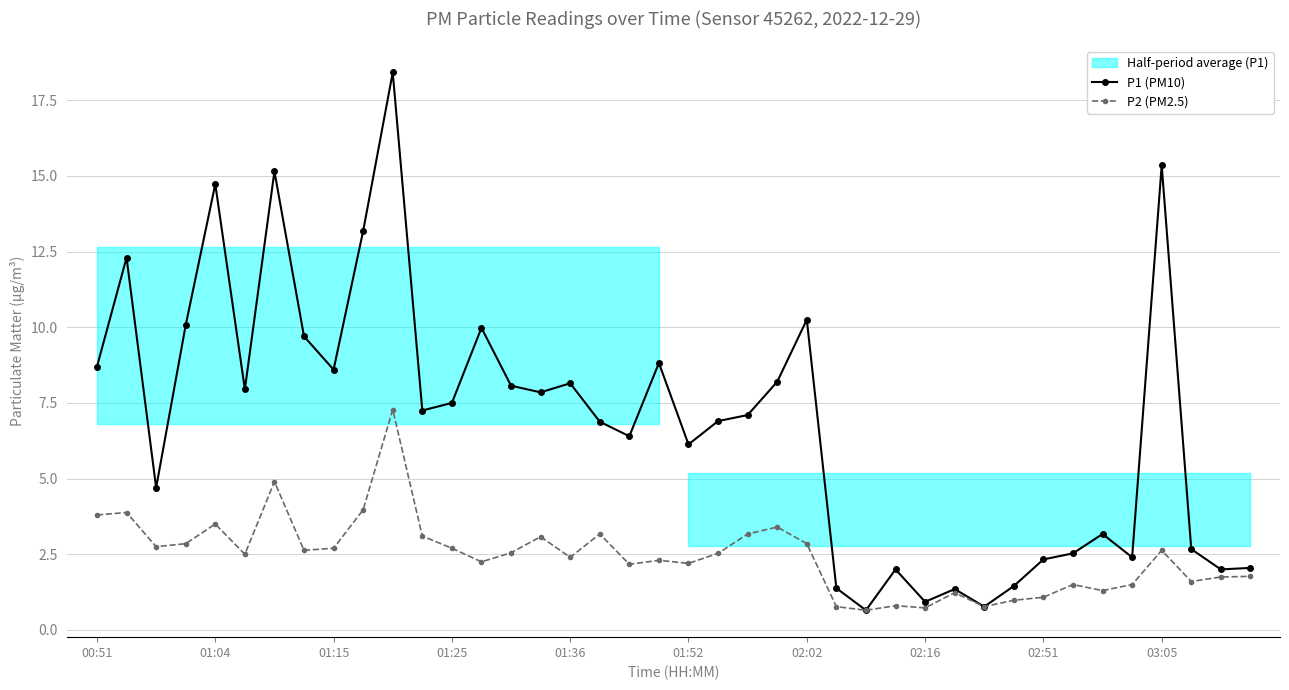

Reading left to right, what are all the values shown in this chart?

P1 (PM10): 8.7	12.3	4.7	10.1	14.7	8.0	15.2	9.7	8.6	13.2	18.4	7.2	7.5	10.0	8.1	7.8	8.2	6.9	6.4	8.8	6.1	6.9	7.1	8.2	10.2	1.4	0.7	2.0	0.9	1.4	0.8	1.4	2.3	2.5	3.2	2.4	15.3	2.7	2.0	2.0
P2 (PM2.5): 3.8	3.9	2.8	2.9	3.5	2.5	4.9	2.6	2.7	4.0	7.3	3.1	2.7	2.2	2.5	3.1	2.4	3.2	2.2	2.3	2.2	2.5	3.2	3.4	2.9	0.8	0.7	0.8	0.7	1.2	0.8	1.0	1.1	1.5	1.3	1.5	2.6	1.6	1.8	1.8